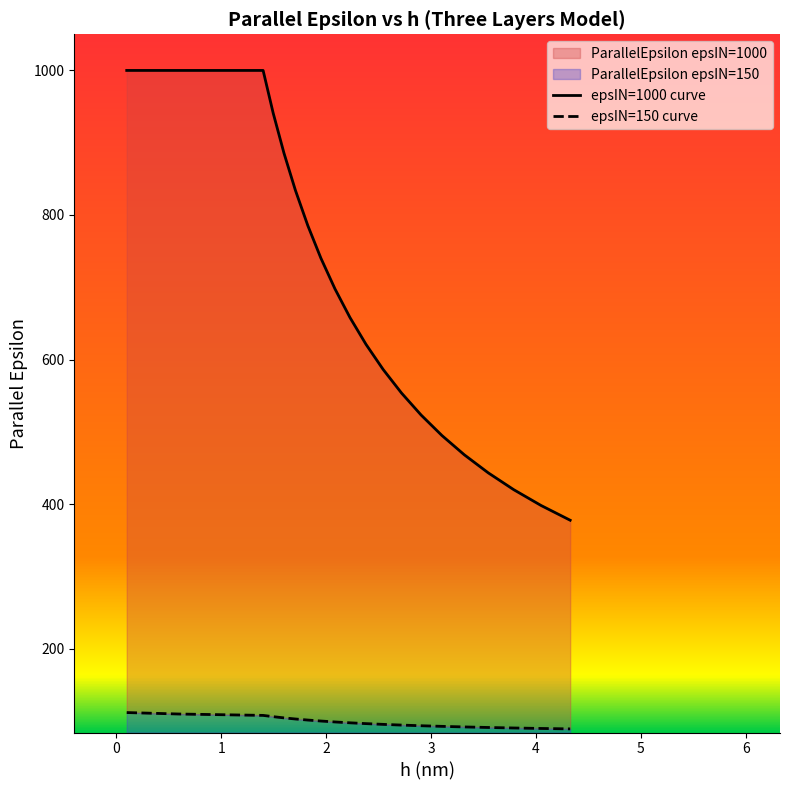

Rank the series by their maximum value, from highest to lowest.

ParallelEpsilon_ThreeLayersModel_epsIN1000, ParallelEpsilon_ThreeLayersModel_epsIN150